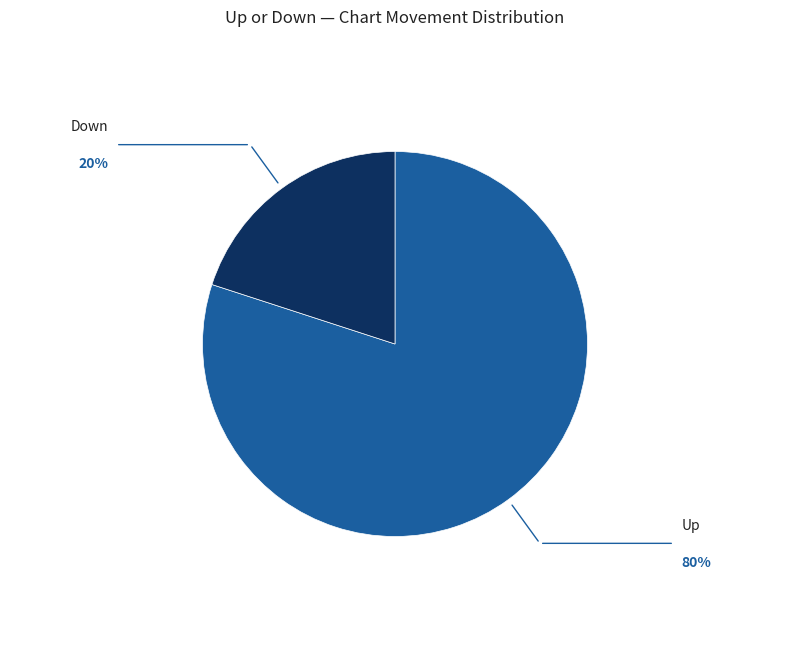

Does any single category account for the majority?

Yes